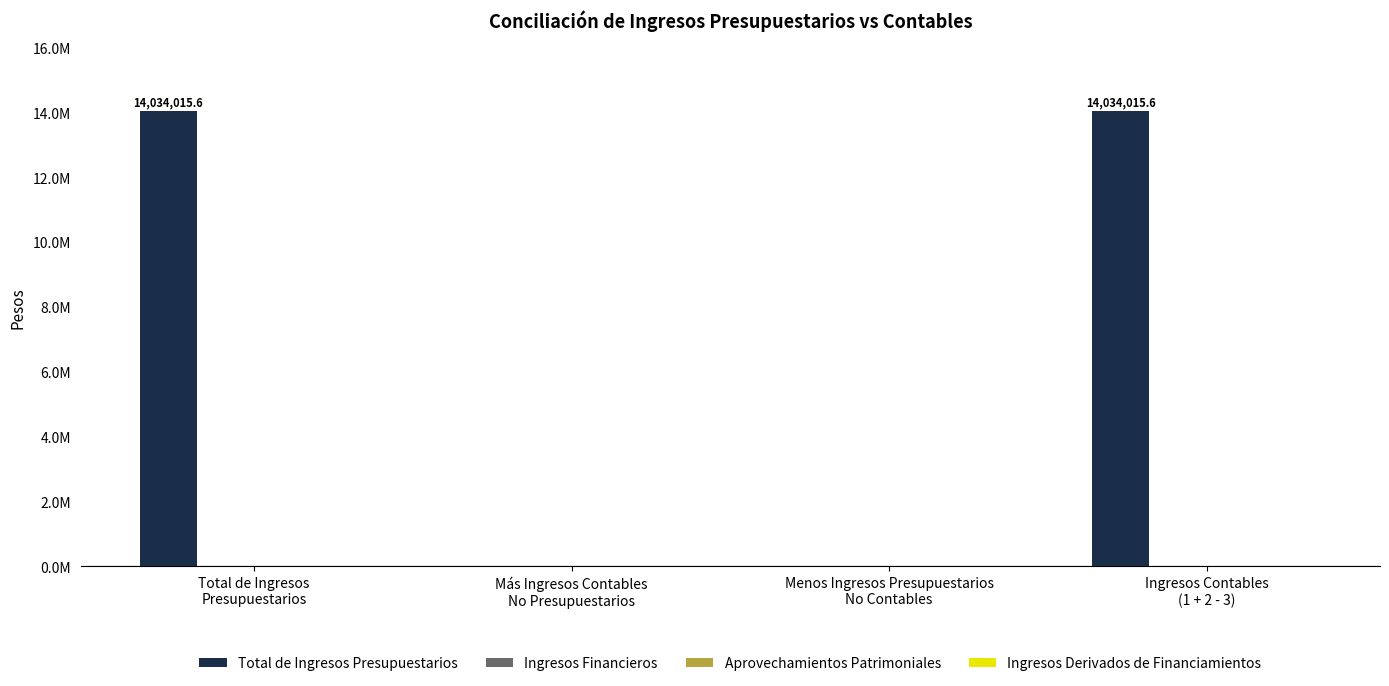

Which category has the lowest value across all series?

Más Ingresos Contables
No Presupuestarios